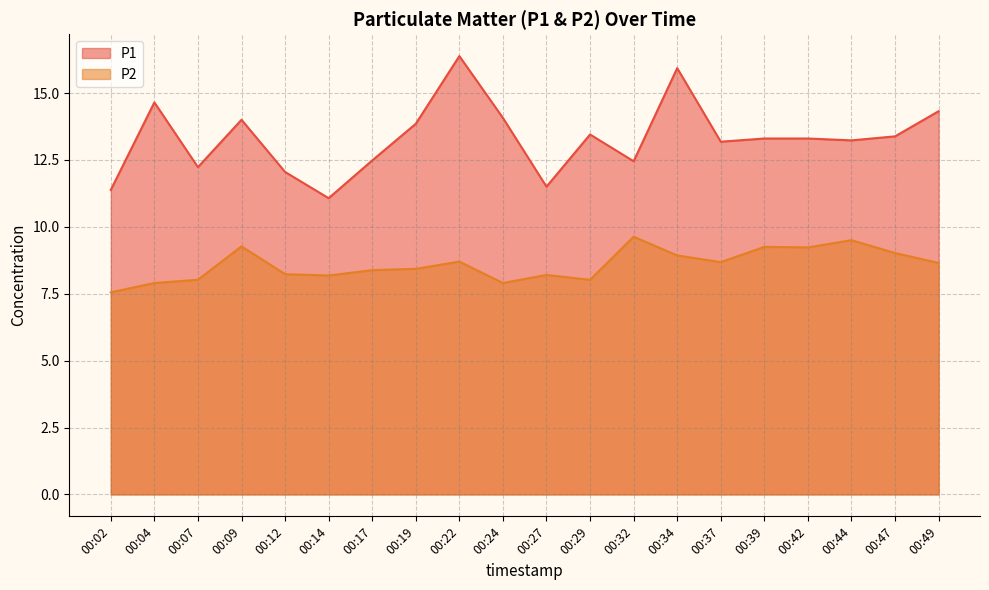

Reading left to right, what are all the values shown in this chart?

P1: 11.4	14.7	12.2	14.0	12.1	11.1	12.5	13.8	16.4	14.1	11.5	13.4	12.4	15.9	13.2	13.3	13.3	13.2	13.4	14.3
P2: 7.5	7.9	8.0	9.3	8.2	8.2	8.4	8.4	8.7	7.9	8.2	8.0	9.6	8.9	8.7	9.2	9.2	9.5	9.0	8.7